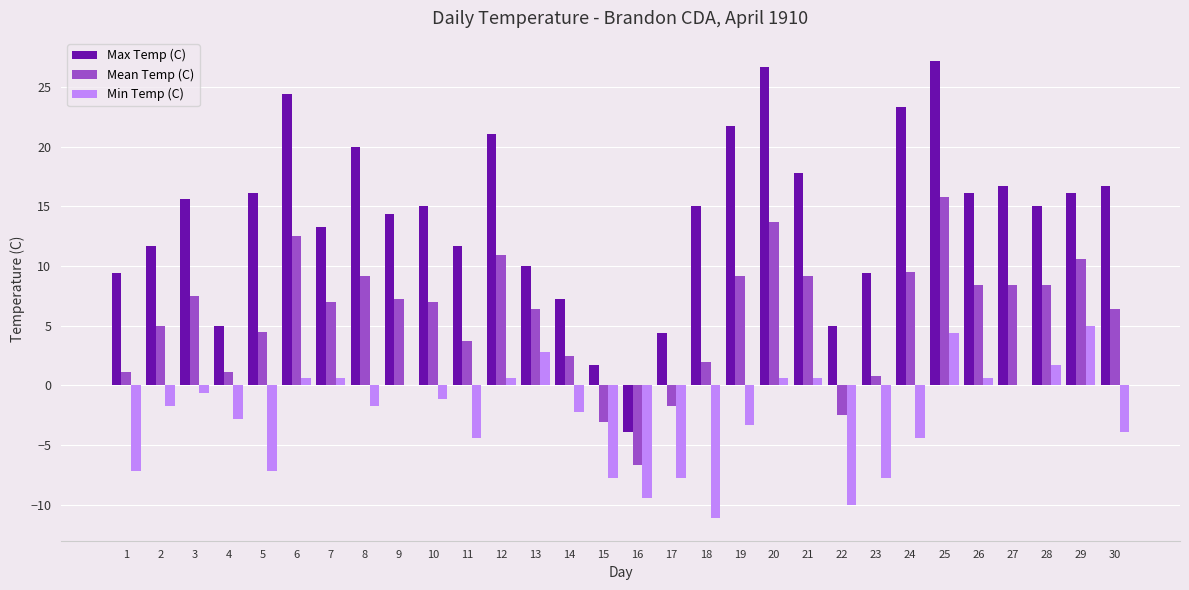

What is the greatest value displayed?

27.2